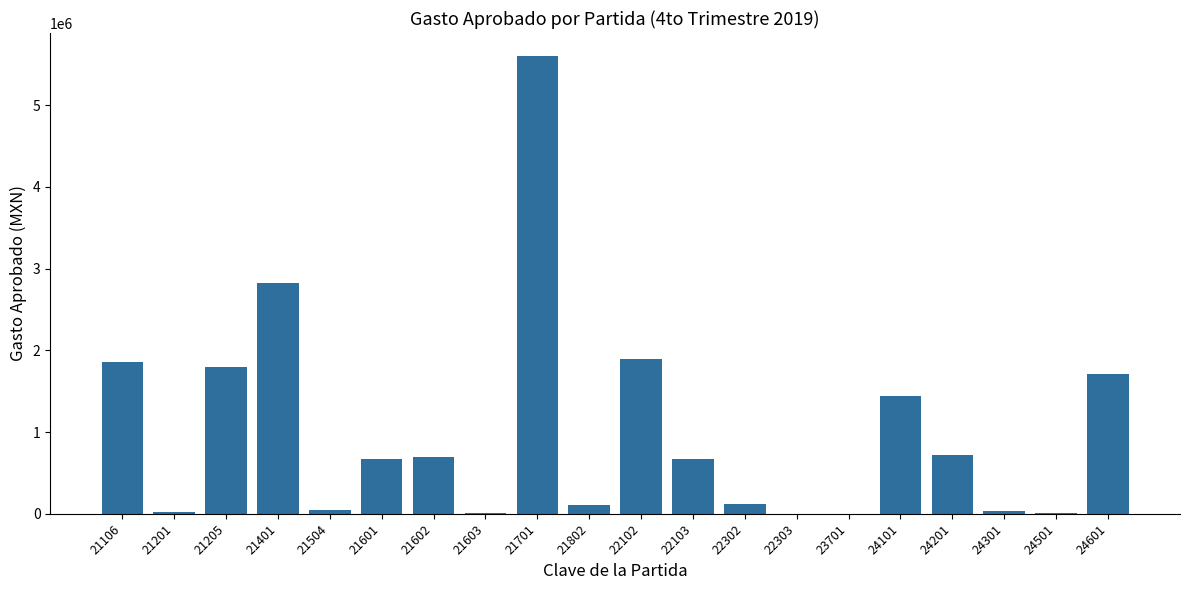

At which label does the data first exceed 672705?

21106